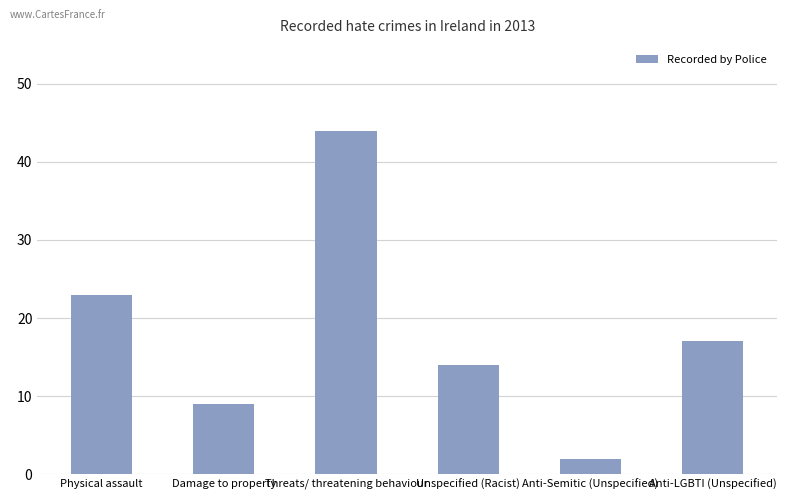

Reading left to right, extract all data points from this chart.

Physical assault=23	Damage to property=9	Threats/ threatening behaviour=44	Unspecified (Racist)=14	Anti-Semitic (Unspecified)=2	Anti-LGBTI (Unspecified)=17